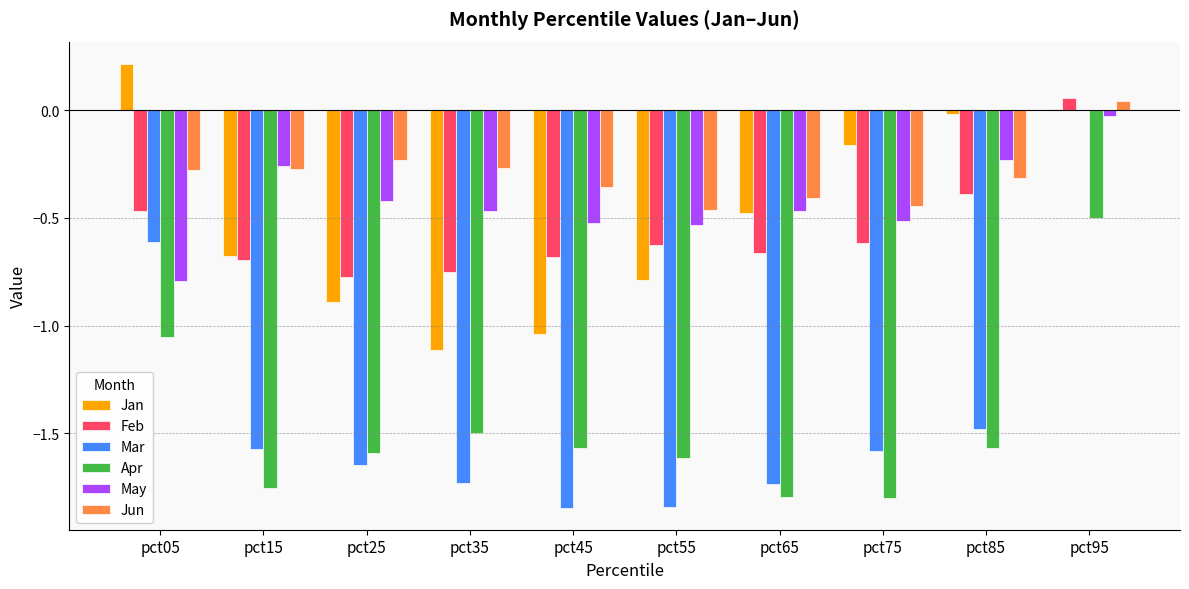

Which series has the largest total across all categories?

Jun